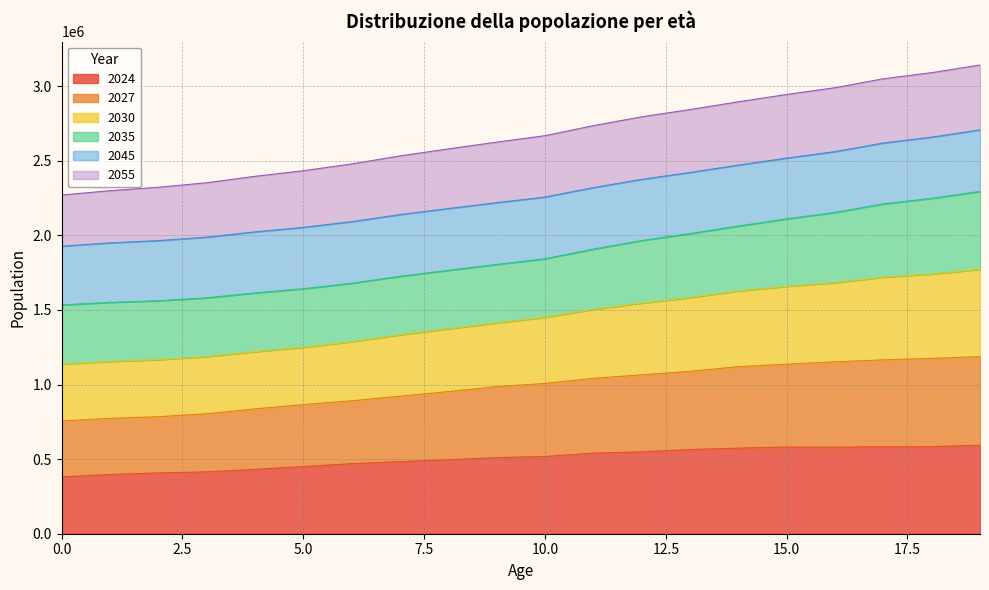

What is the total value across all series at 0.0?

2270625